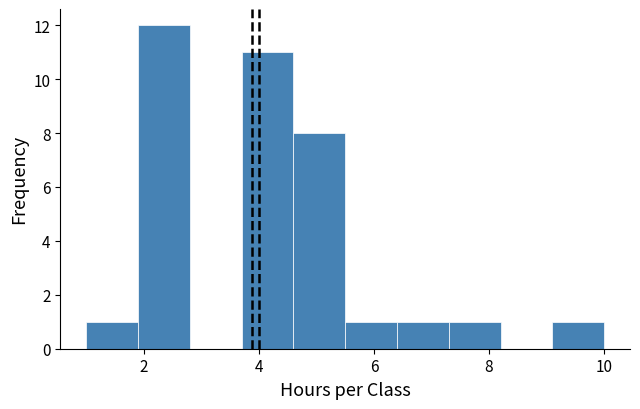

What is the height of the bar covering 3.7 to 4.6 on the x-axis? Neither the bar edges nor the heights are printed on the chart, so give them approximately, as read against the axes.

11